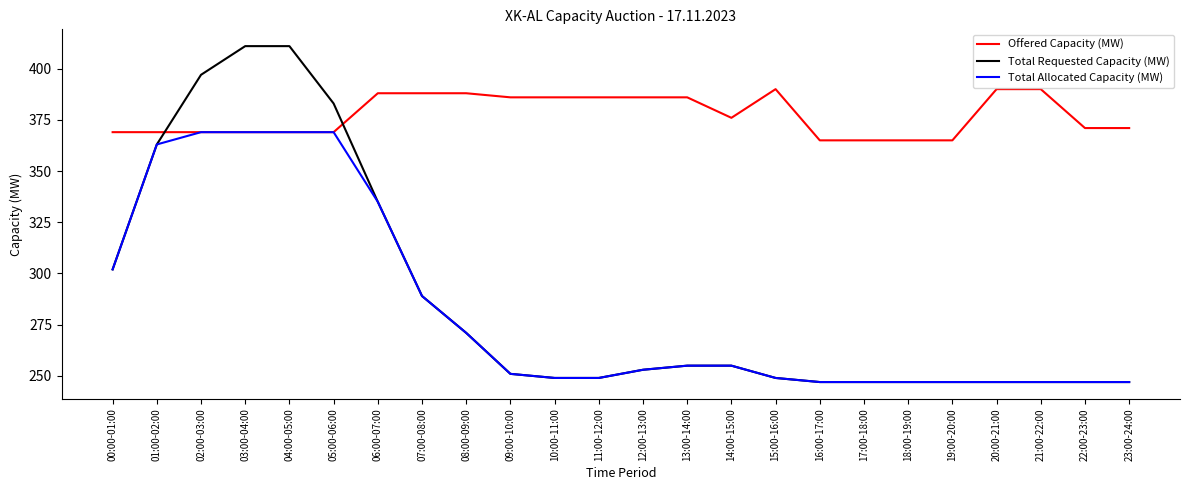

What is the approximate value of Total Allocated Capacity (MW) at 03:00-04:00, to the nearest 10?

370